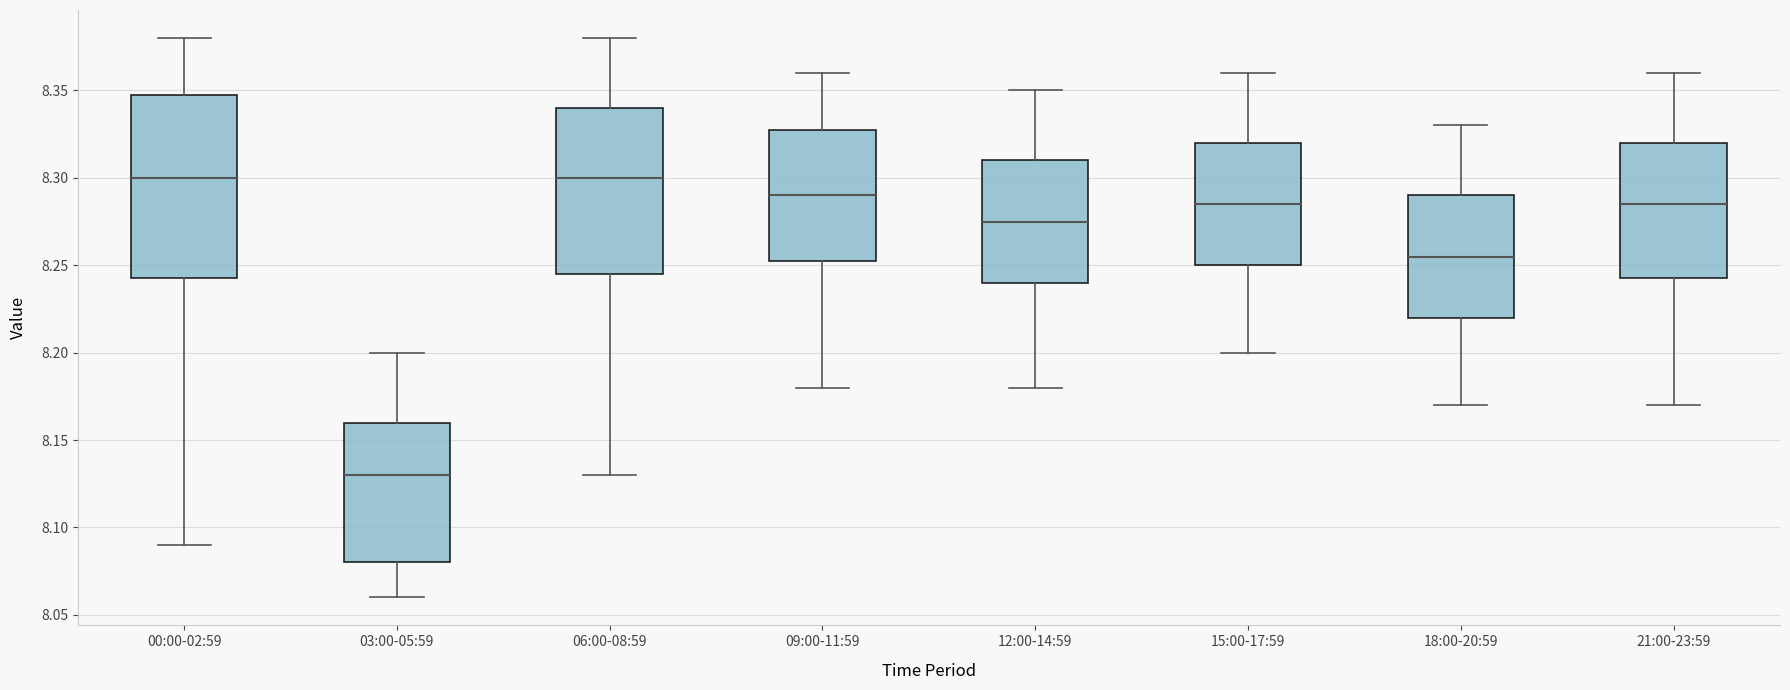

Reading left to right, read every box against the y-axis: the position of its median line, the range the box covers, and the ends of its whiskers. The values are not printed on the chart, so give them approximately, as read against the axis.

00:00-02:59: median 8.300, box 8.245 to 8.350, whiskers 8.090 to 8.380
03:00-05:59: median 8.130, box 8.080 to 8.160, whiskers 8.060 to 8.200
06:00-08:59: median 8.300, box 8.245 to 8.340, whiskers 8.130 to 8.380
09:00-11:59: median 8.290, box 8.255 to 8.330, whiskers 8.180 to 8.360
12:00-14:59: median 8.275, box 8.240 to 8.310, whiskers 8.180 to 8.350
15:00-17:59: median 8.285, box 8.250 to 8.320, whiskers 8.200 to 8.360
18:00-20:59: median 8.255, box 8.220 to 8.290, whiskers 8.170 to 8.330
21:00-23:59: median 8.285, box 8.245 to 8.320, whiskers 8.170 to 8.360